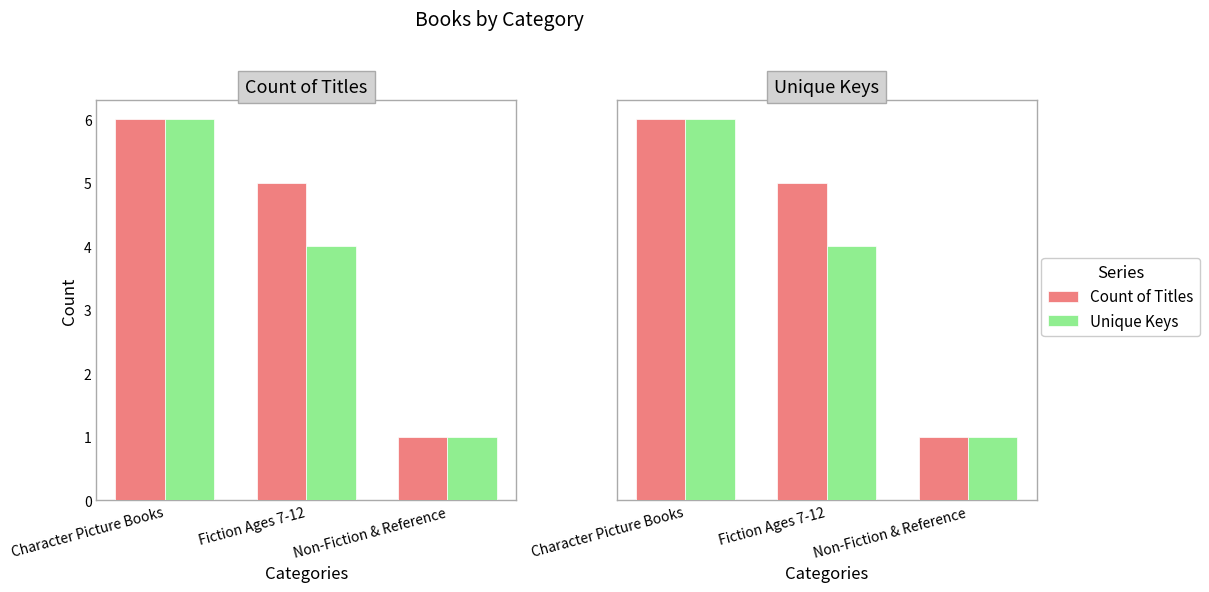

At which category is the sum across all series the highest?

Character Picture Books